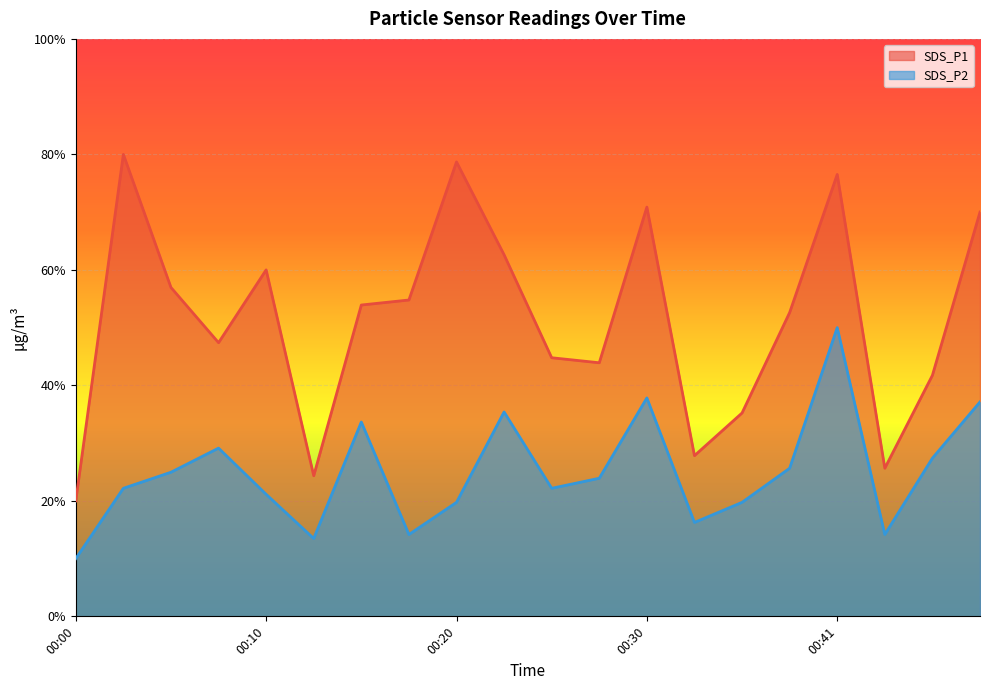

What is the highest value of the SDS_P2 series?

5.0